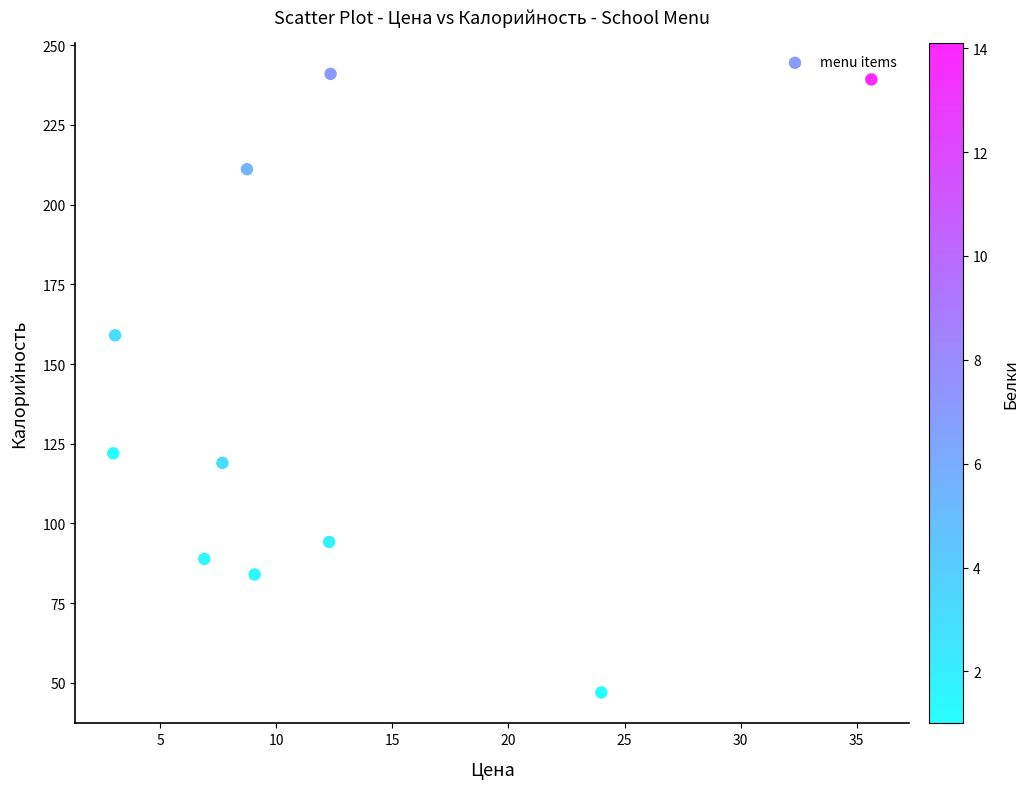

What is the average X value?

12.3